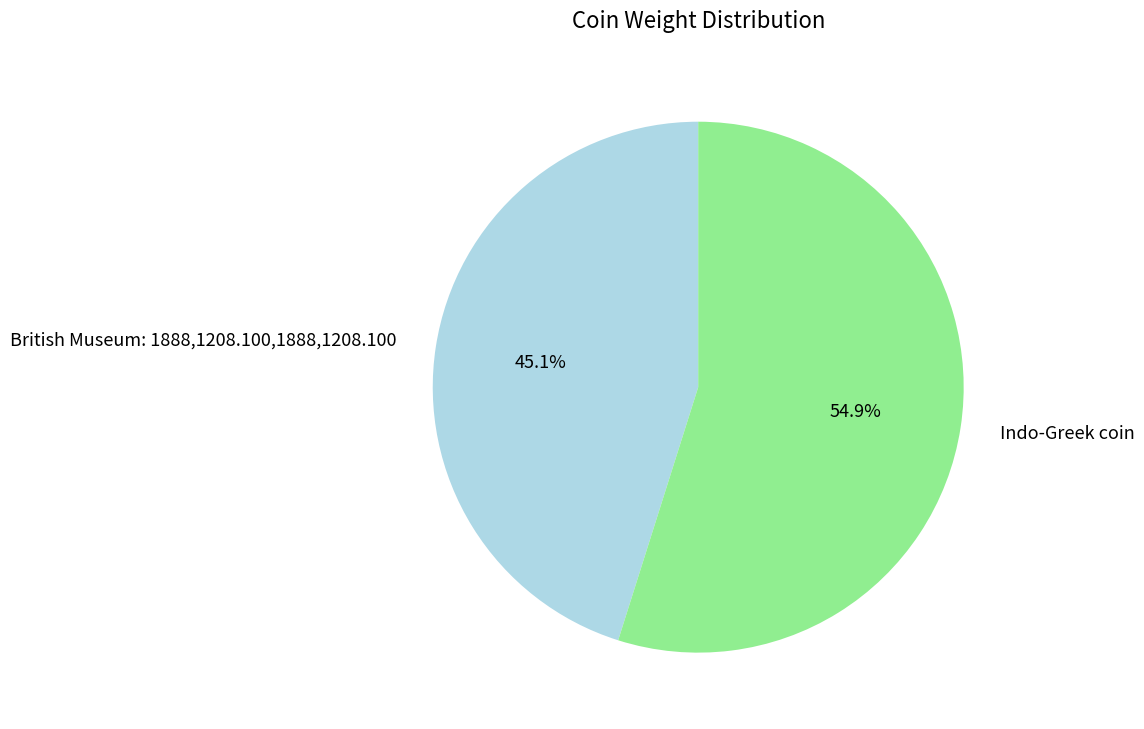

Does any single category account for the majority?

Yes